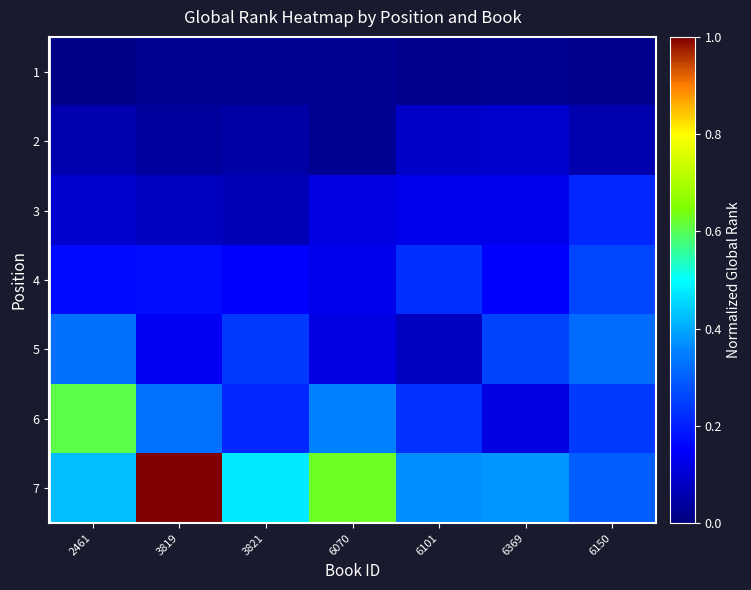

At which category does the chart reach its minimum across all series?

2461